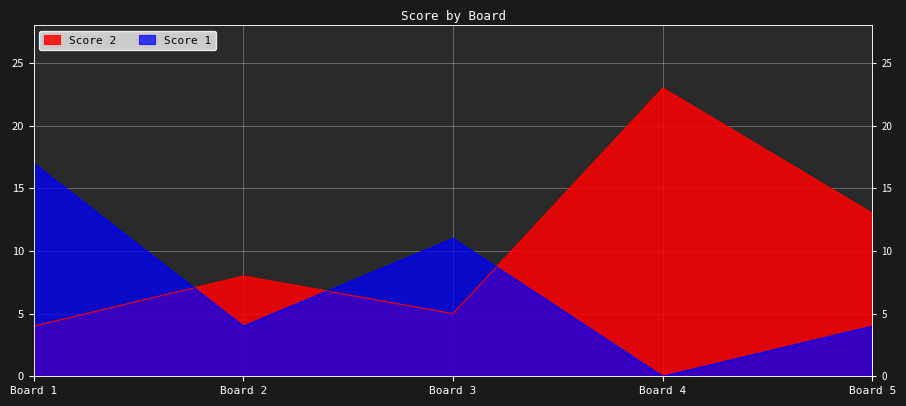

The value of Score 1 at Board 2 is 4. True or false?

True